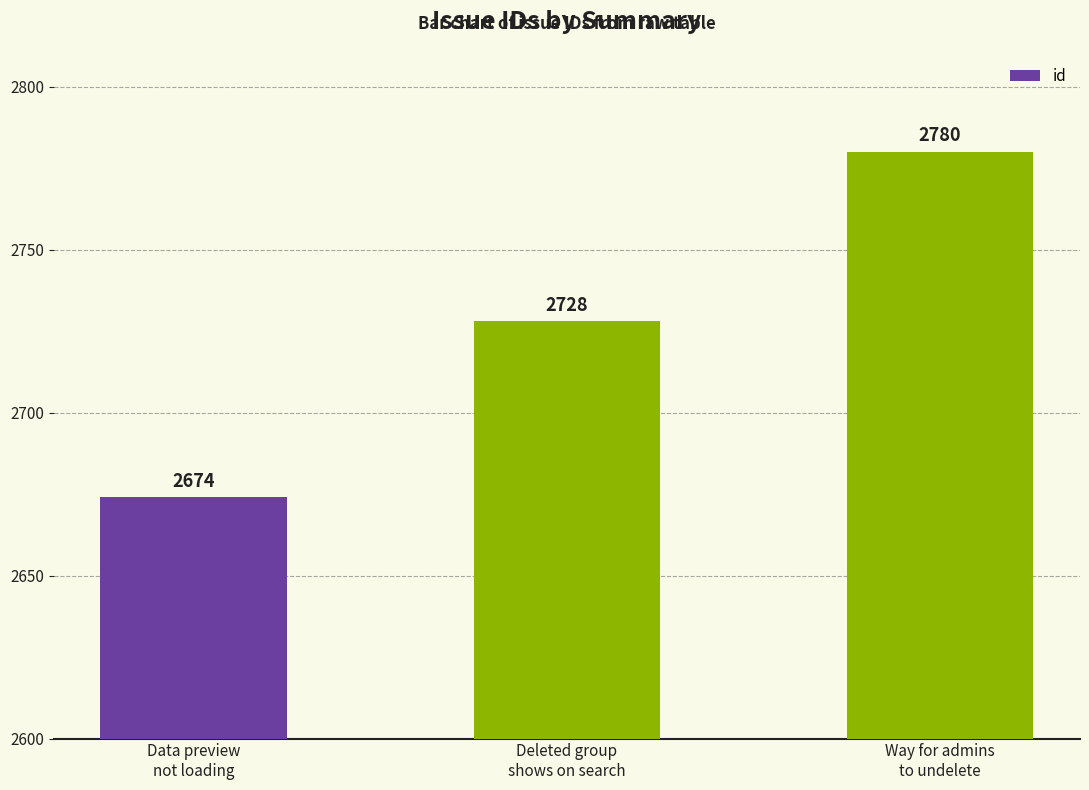

What is the ratio of the value at Way for admins
to undelete to the value at Data preview
not loading?

1.0